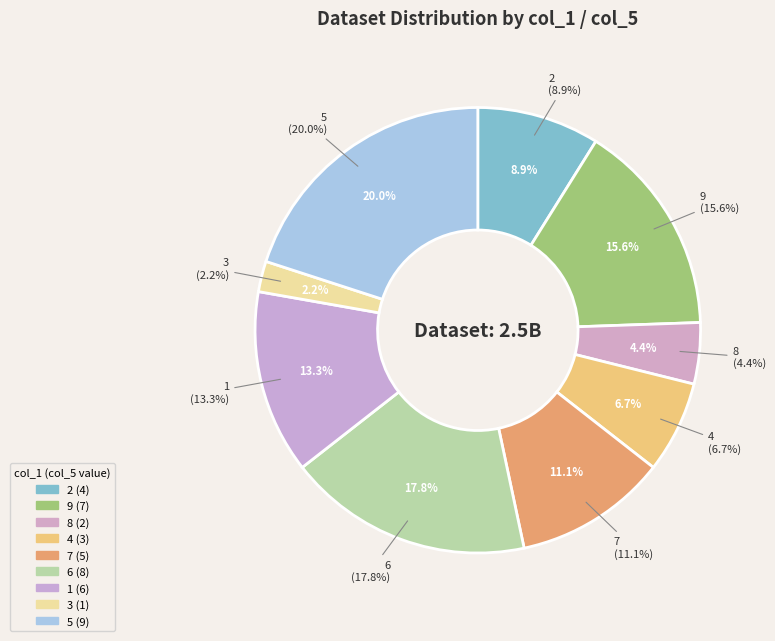

Combined, what portion of the pie is col_1=5 and col_1=6?

37.8%